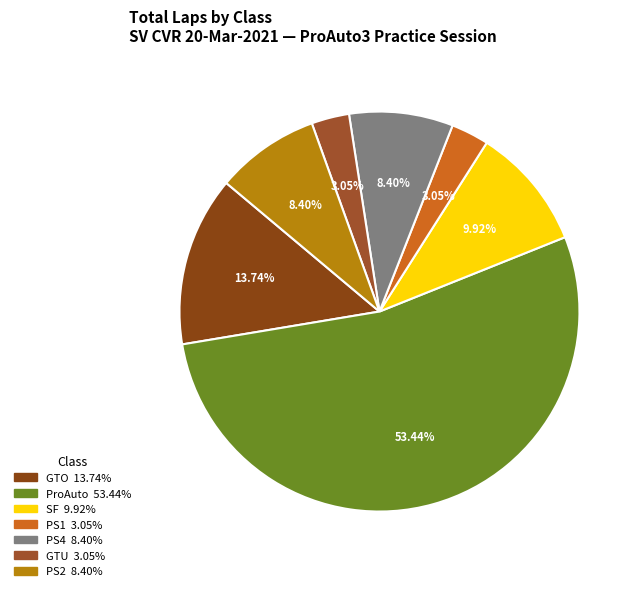

How many segments does this pie chart have?

7